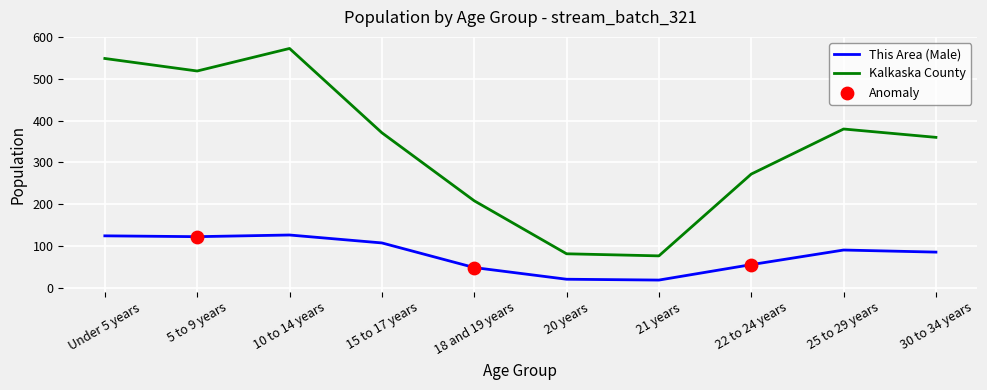

At which category is the sum across all series the highest?

10 to 14 years